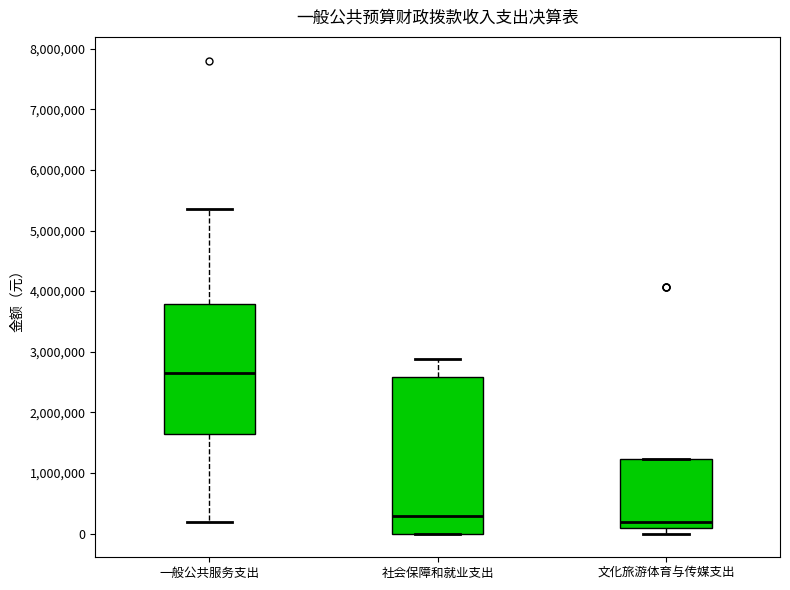

Where does the median line of the box for 社会保障和就业支出 sit on the y-axis? The values are not printed on the chart, so give them approximately, as read against the axis.

300000